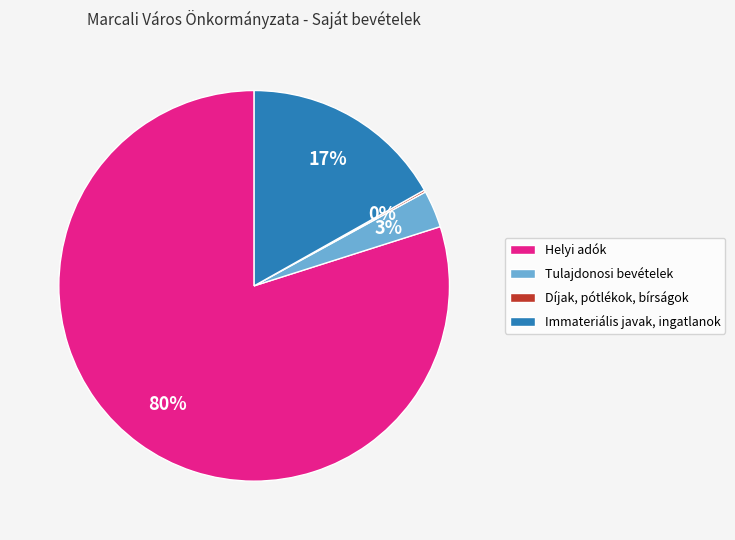

Which category has the biggest portion of the pie?

Helyi adók